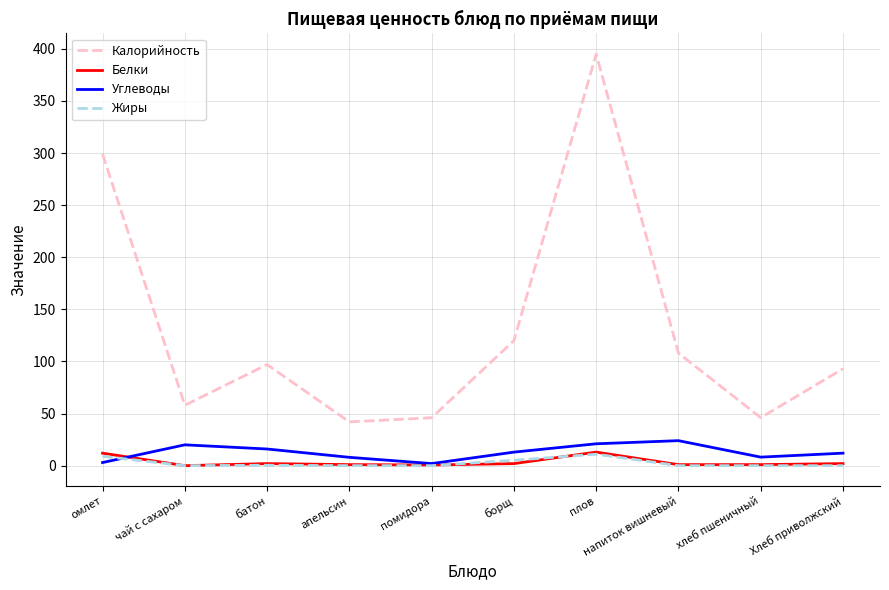

At how many categories does at least one series exceed 227?

2